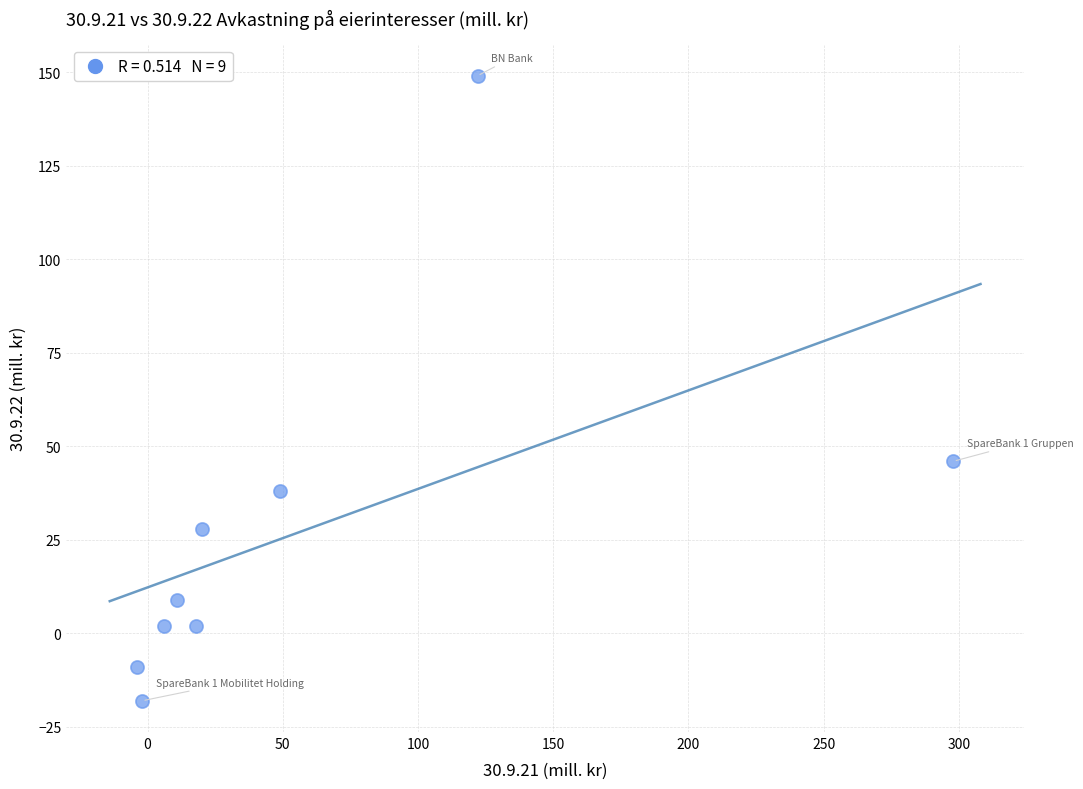

What is the range of Y values (max minus min)?

167